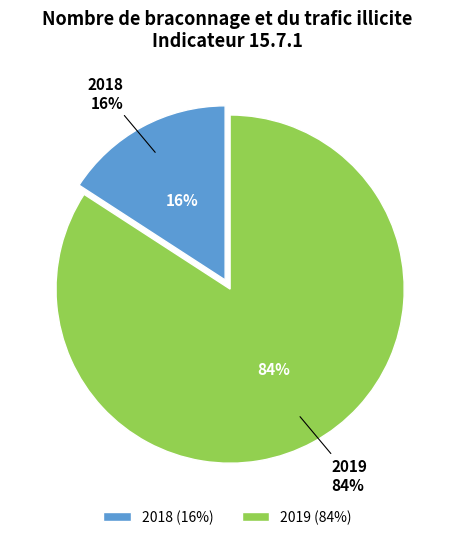

To the nearest percent, what is the difference between the largest and smallest slice percentages?

68%